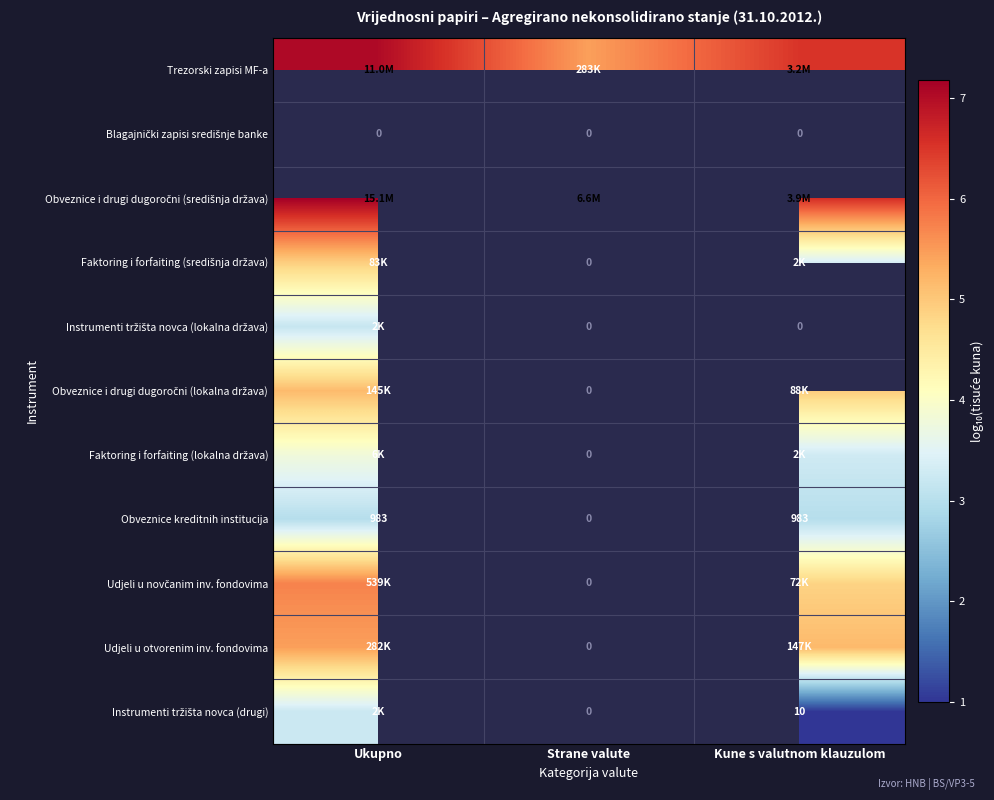

Which category has the lowest value in the Obveznice i drugi dugoročni (središnja država) series?

Kune s valutnom klauzulom